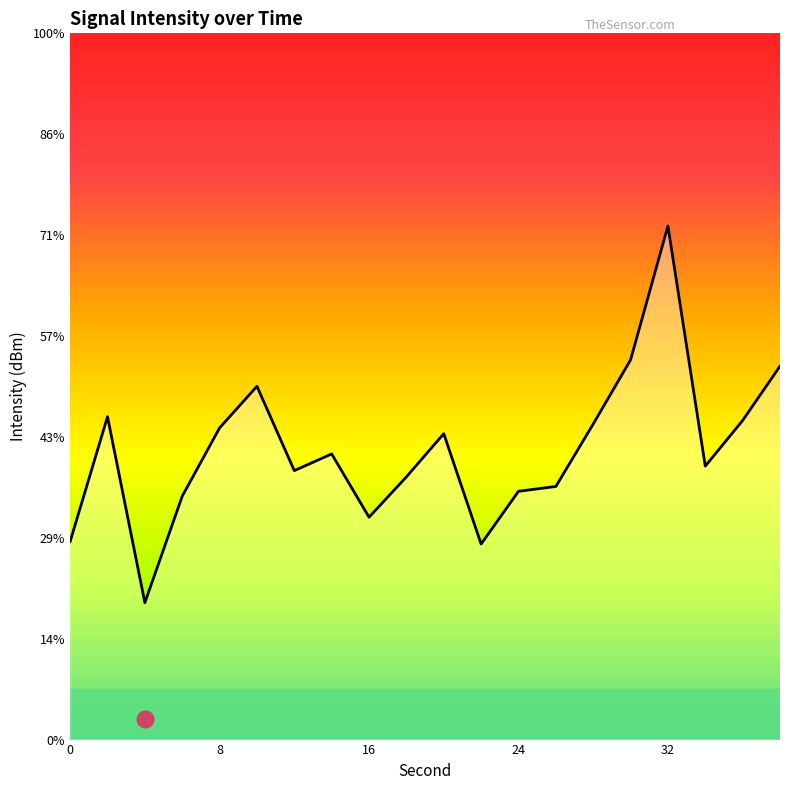

How many data points are less than -131?

11